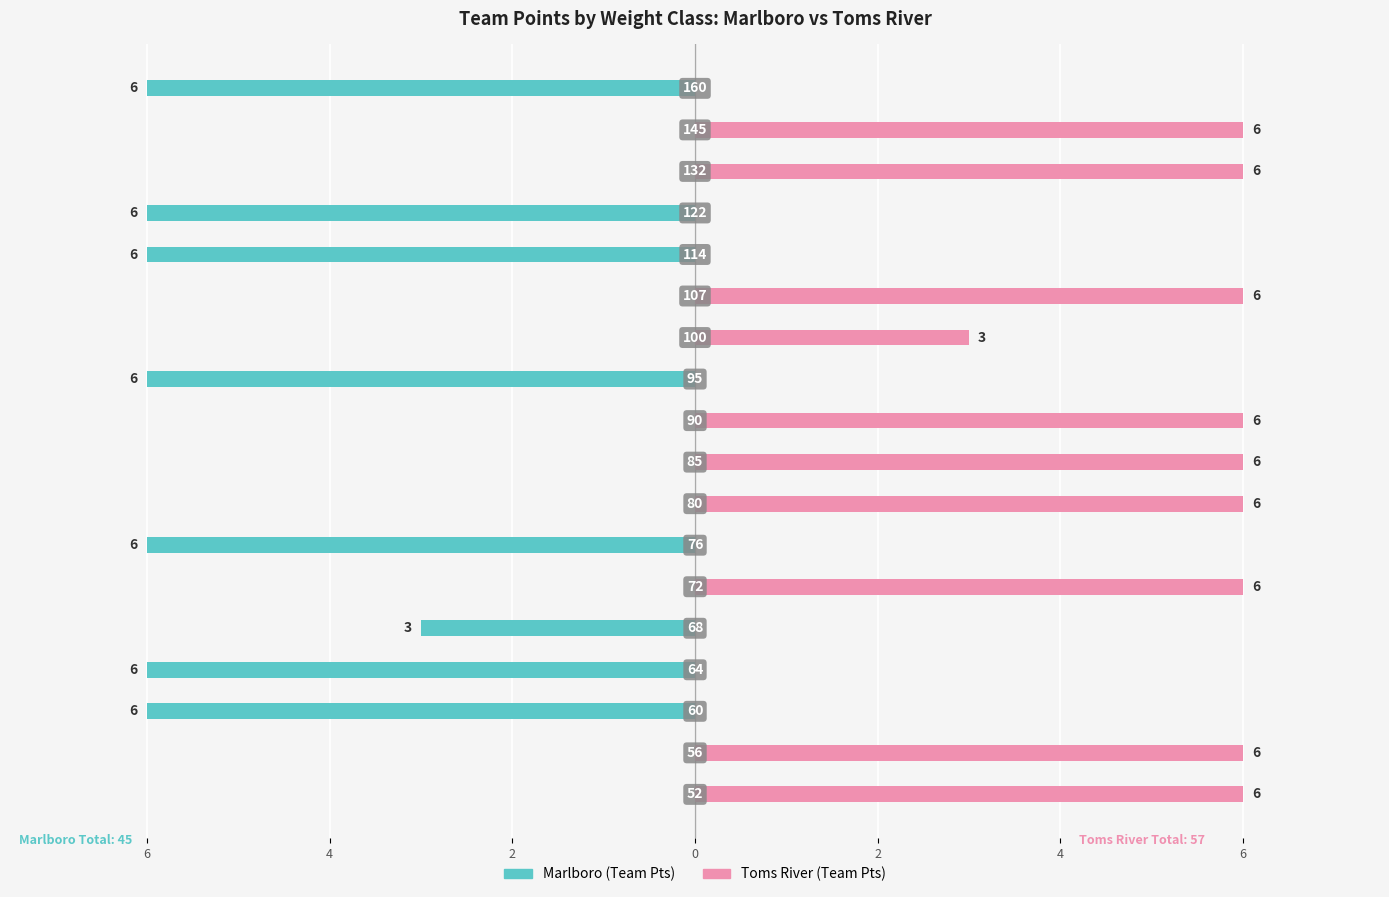

What is the difference between the maximum and minimum values in the Toms River (Team Pts) series?

6